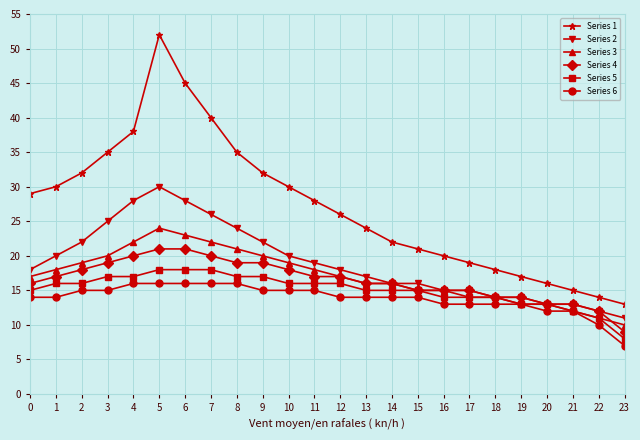

Which series has the largest total across all categories?

Series 1